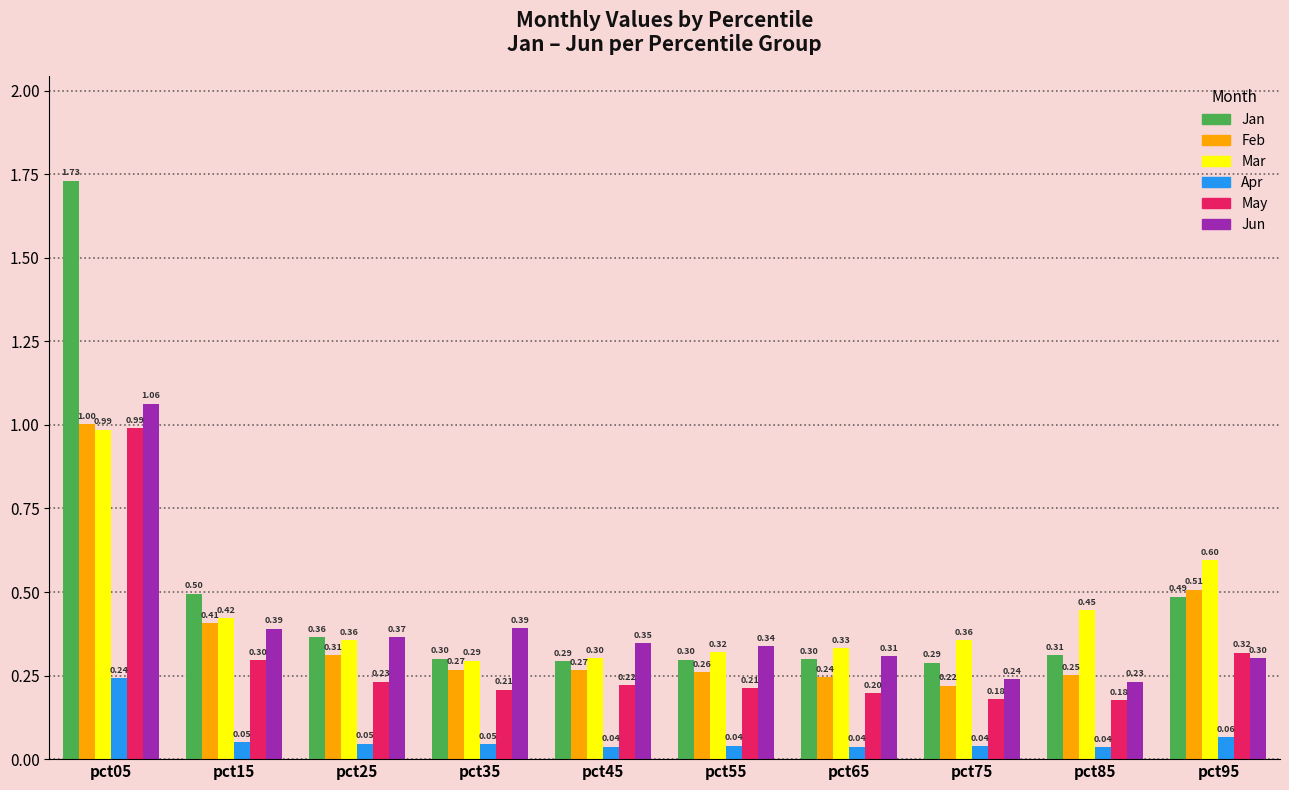

What is the sum of the Mar values at pct95 and pct65?

0.9